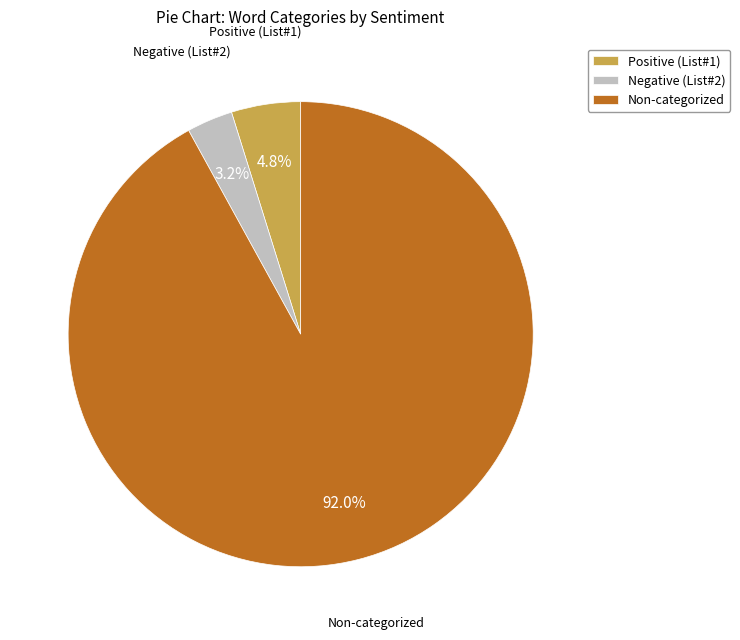

What is the majority slice?

Non-categorized